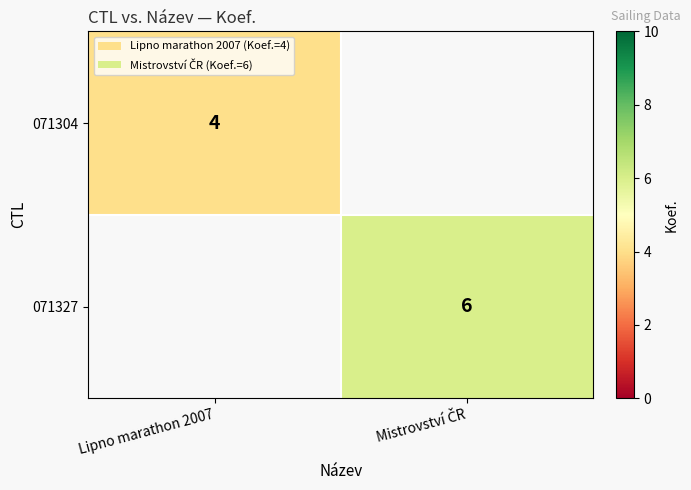

Is it true that 071304 equals 4 at Lipno marathon 2007?

True